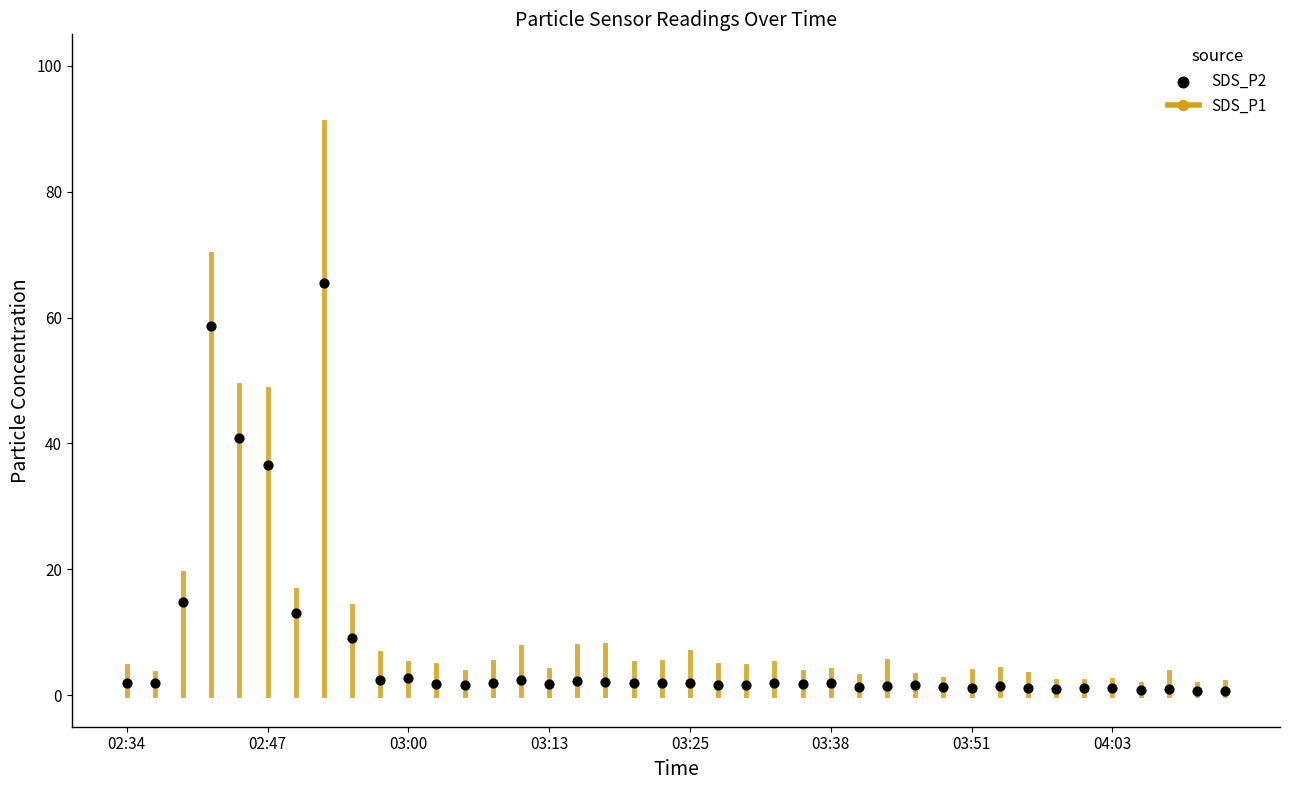

What Y value in the scatter plot is closest to 33?

36.6